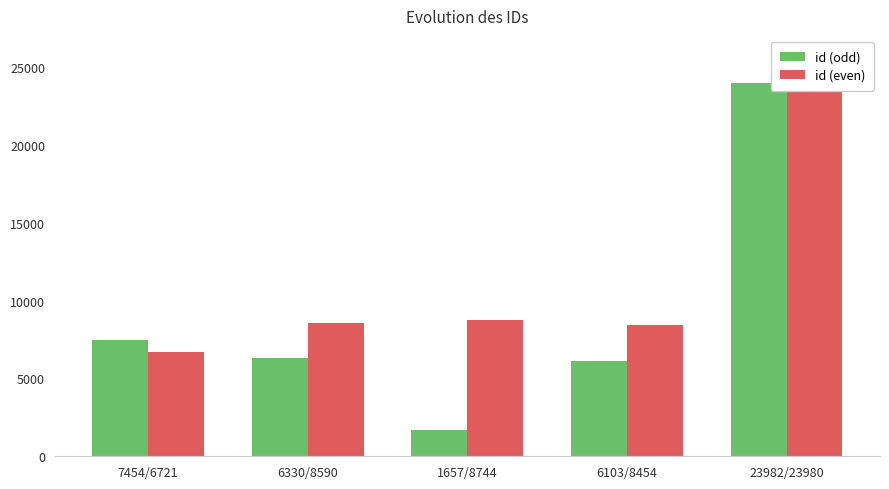

At how many categories does at least one series exceed 6575?

5